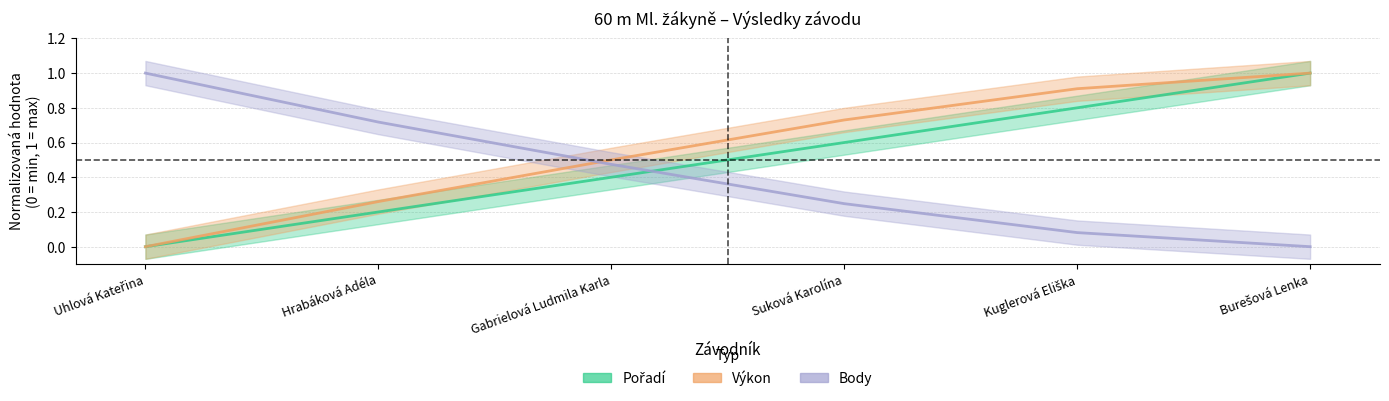

True or false: Pořadí (střed) and Výkon (střed) cross at least once.

False